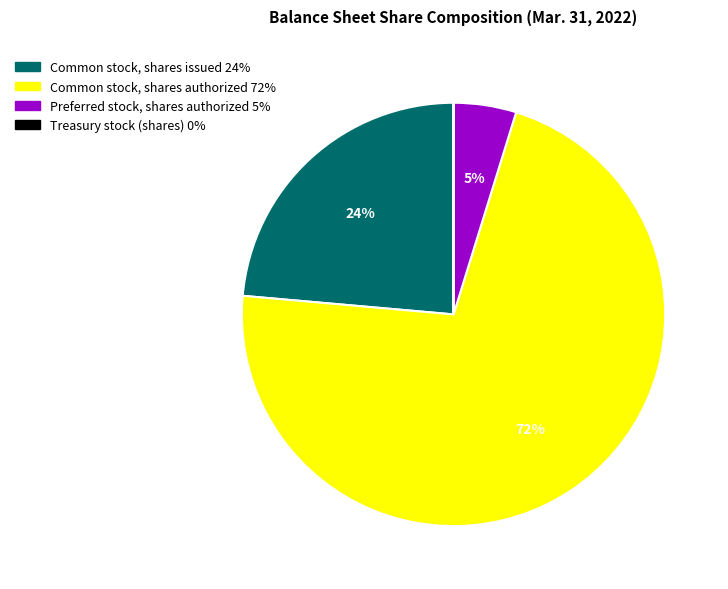

Is there a majority slice in this chart?

Yes